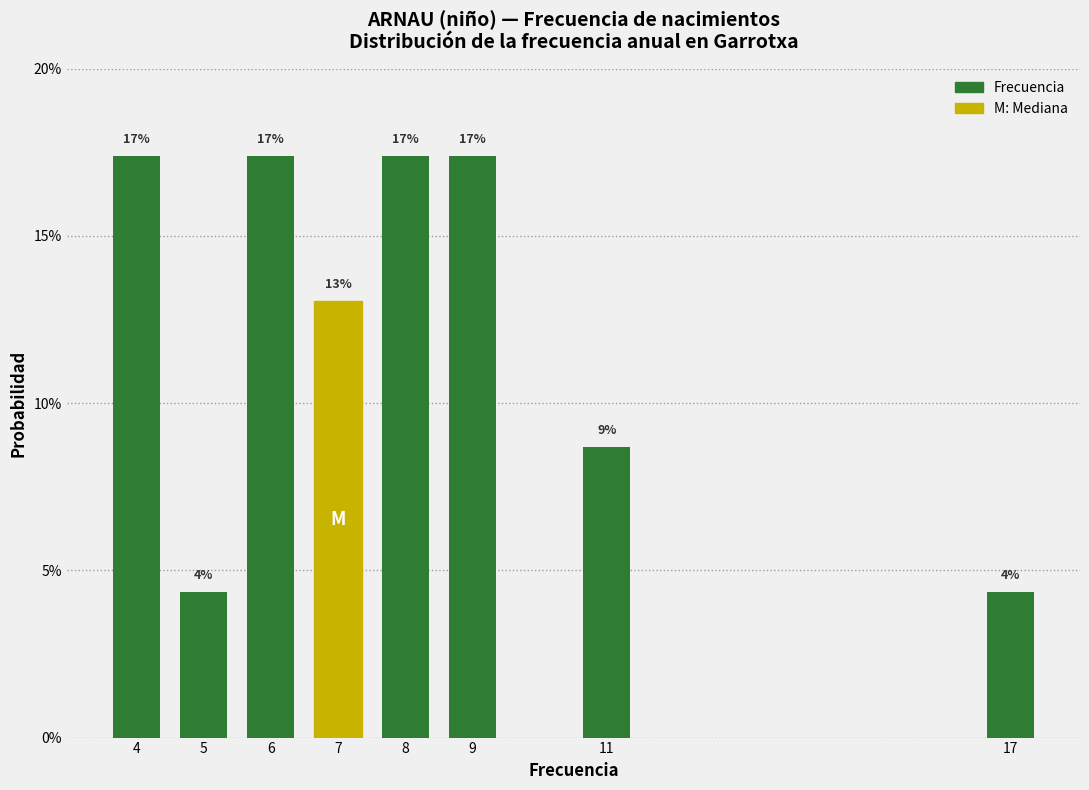

Does the chart contain any negative values?

No